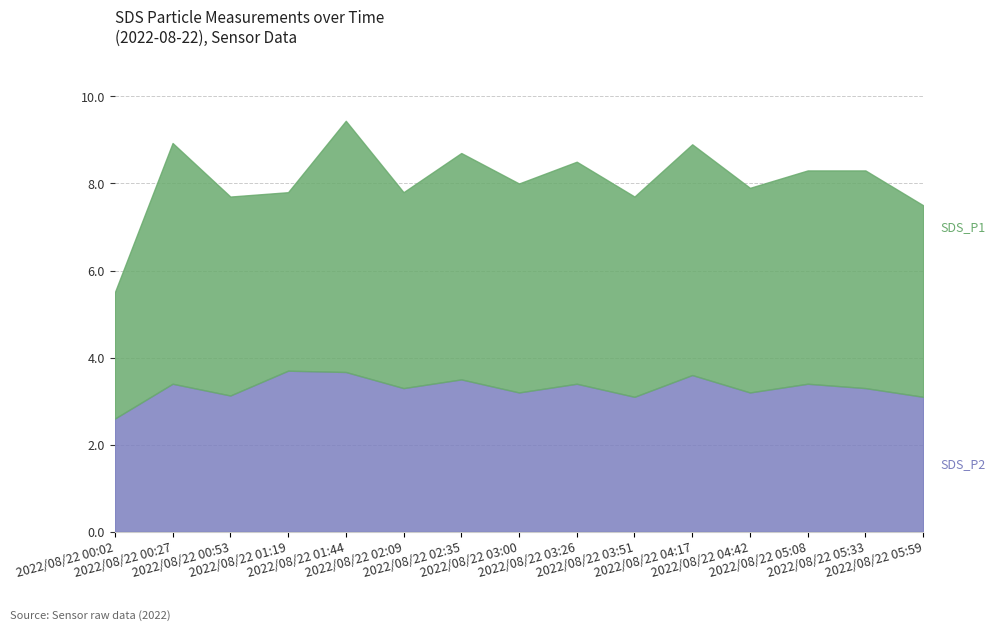

Reading left to right, extract all data points from this chart.

2.6	3.4	3.1	3.7	3.7	3.3	3.5	3.2	3.4	3.1	3.6	3.2	3.4	3.3	3.1